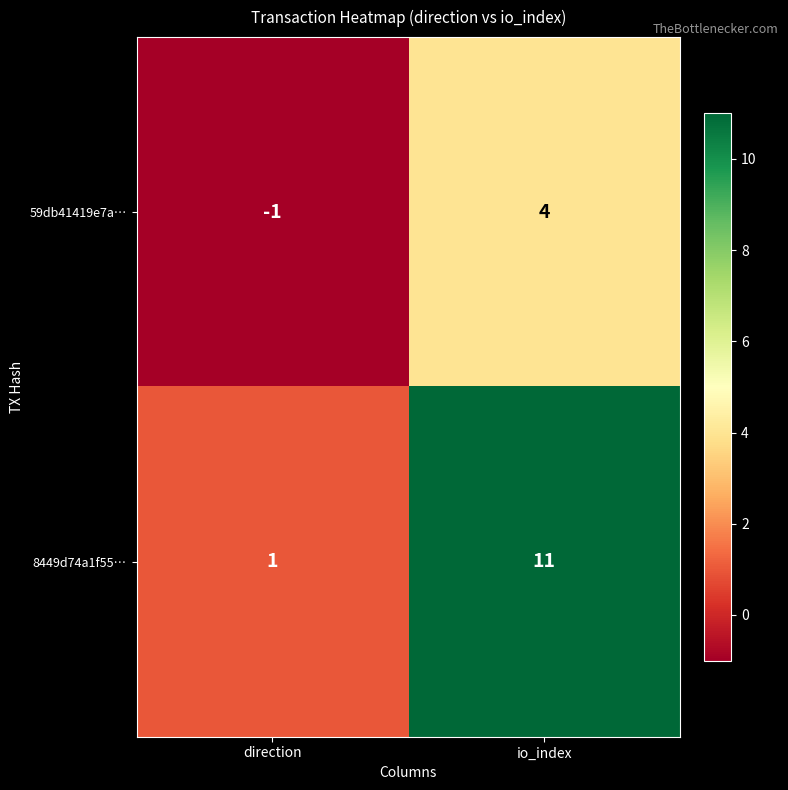

Is it true that 59db41419e7a… equals 1 at io_index?

False